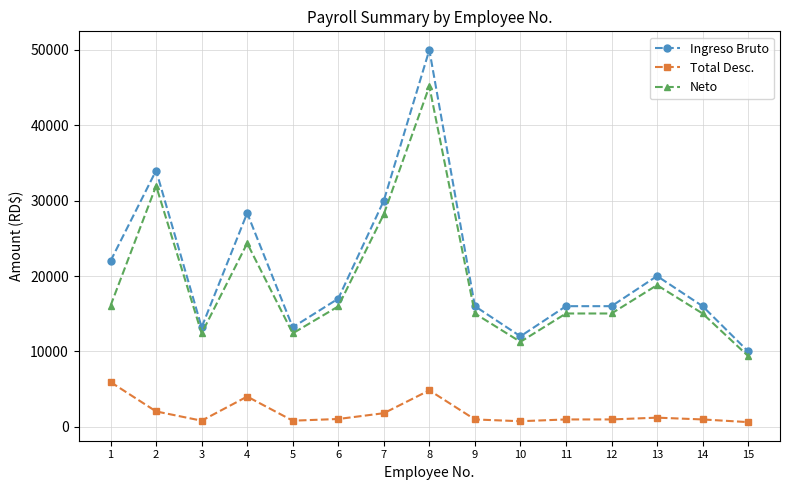

True or false: Neto and Ingreso Bruto cross at least once.

False